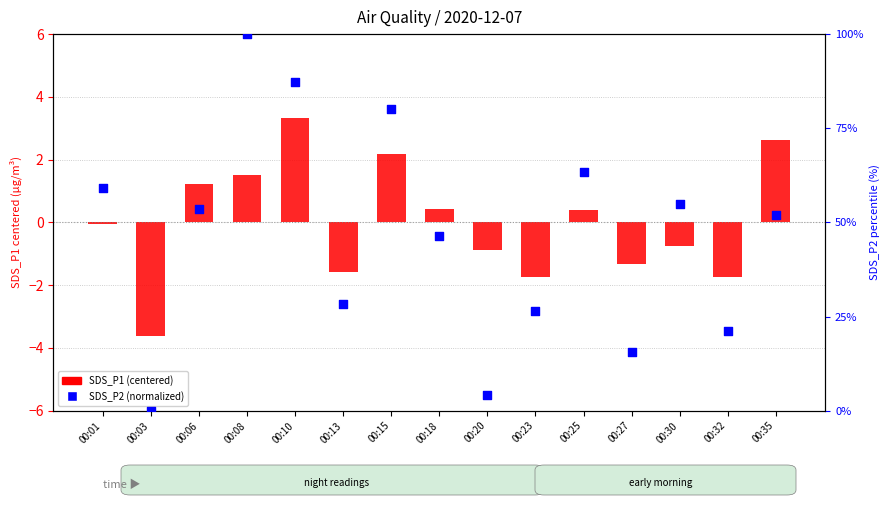

Which has a higher value, 00:32 or 00:30?

00:30